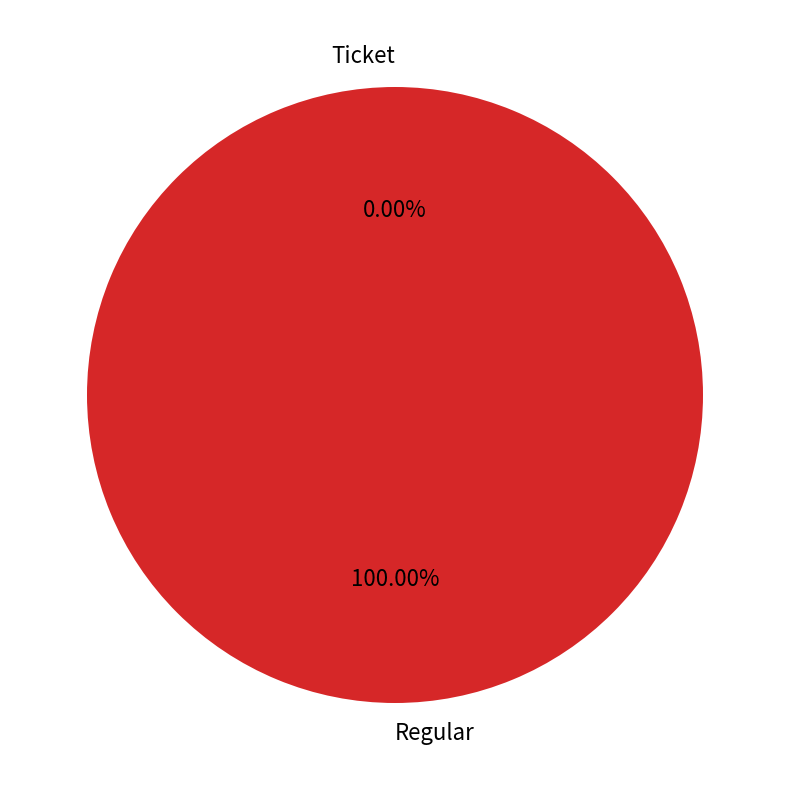

How many slices are in this pie chart?

2